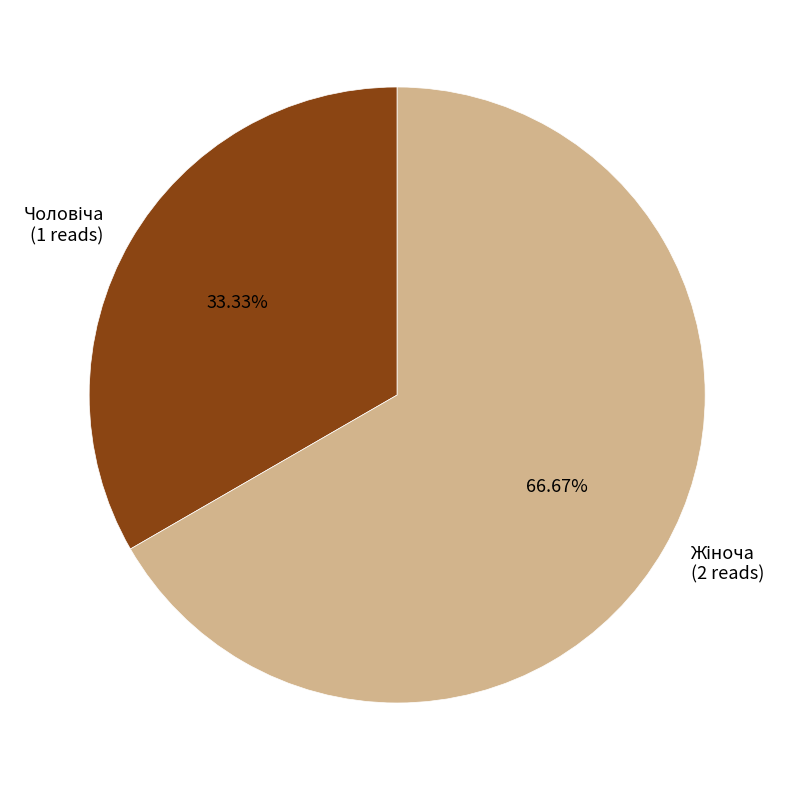

How many segments does this pie chart have?

2